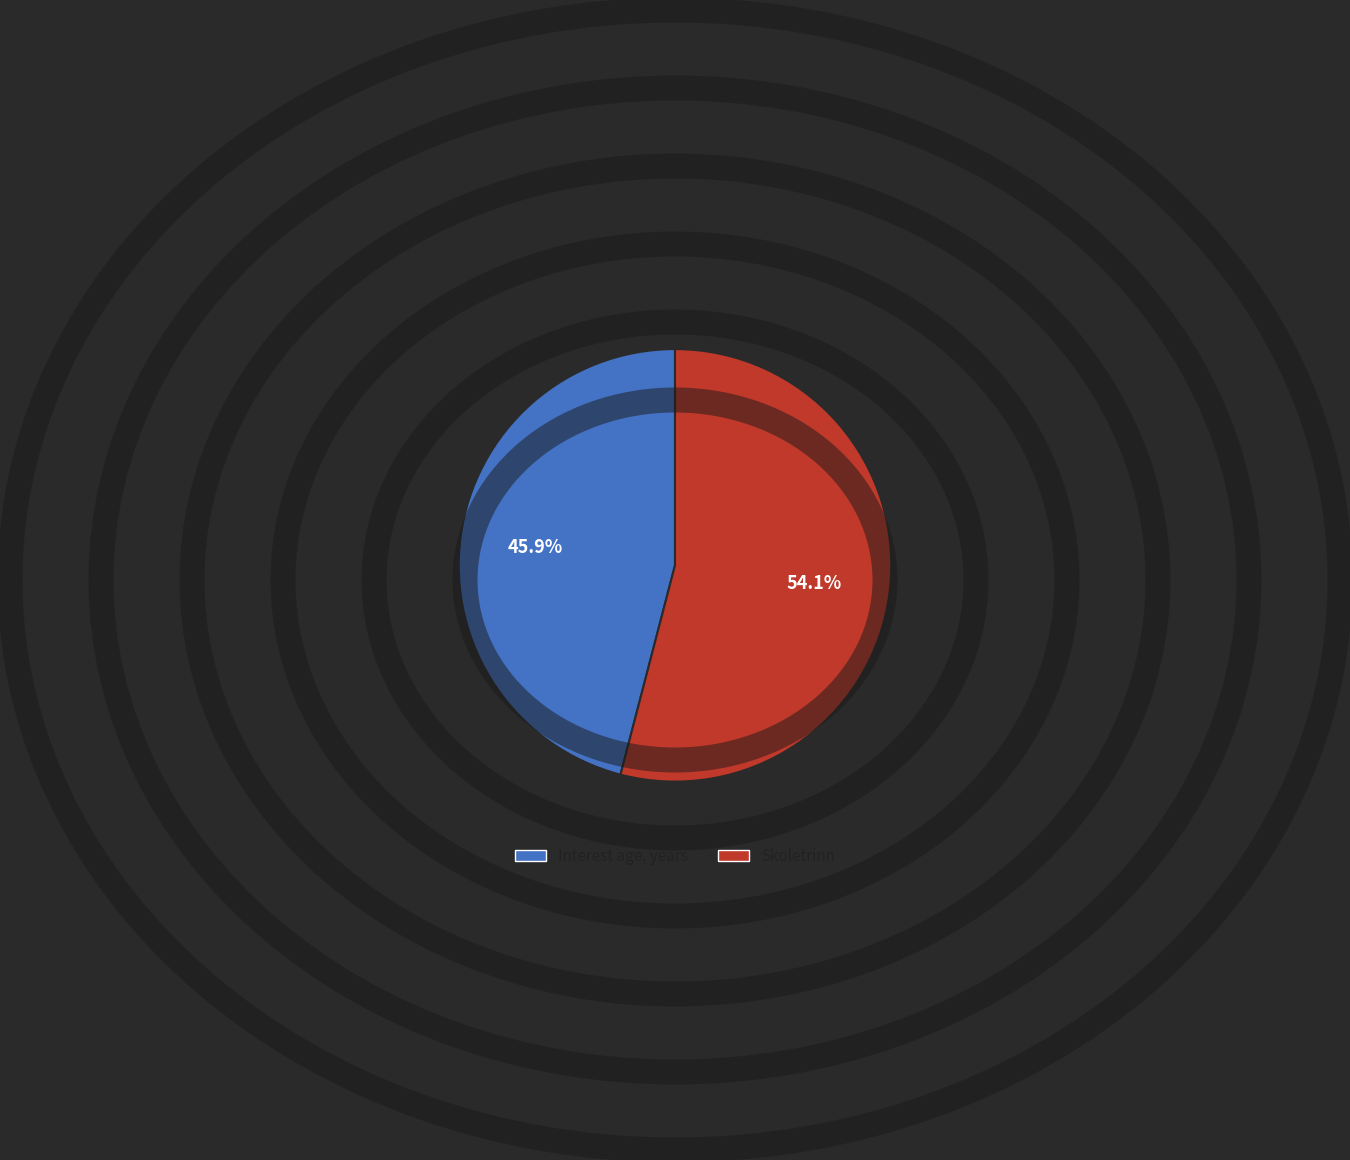

To the nearest percent, what portion does Interest age, years represent?

46%